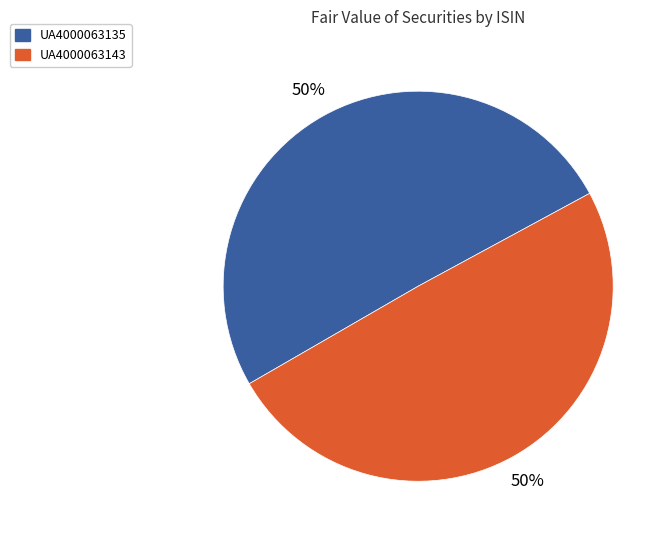

Is the sum of UA4000063143 and UA4000063135 greater than half?

Yes